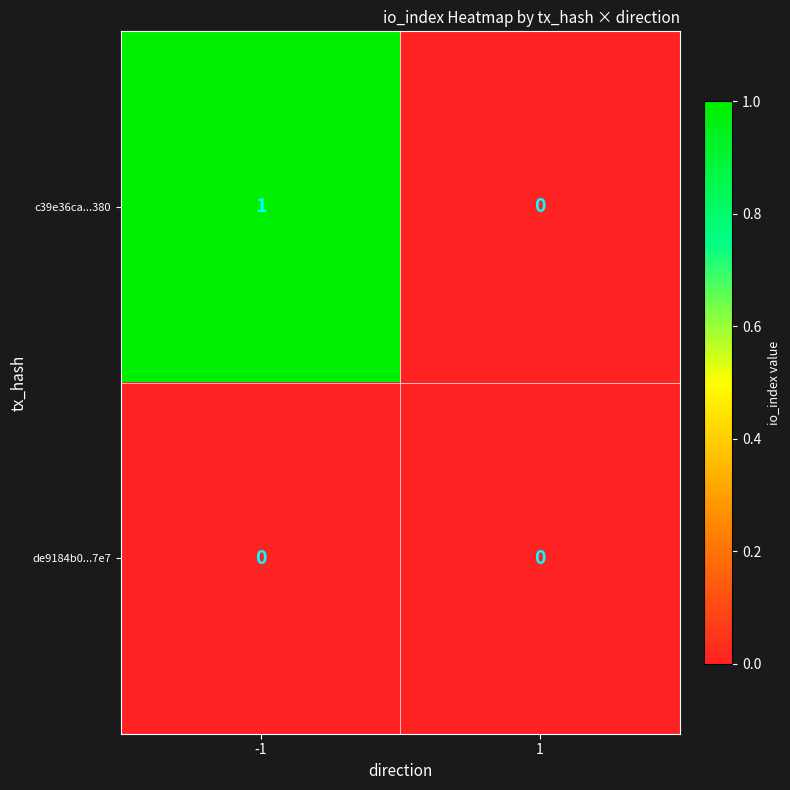

Rank the series by their maximum value, from lowest to highest.

de9184b0...7e7, c39e36ca...380